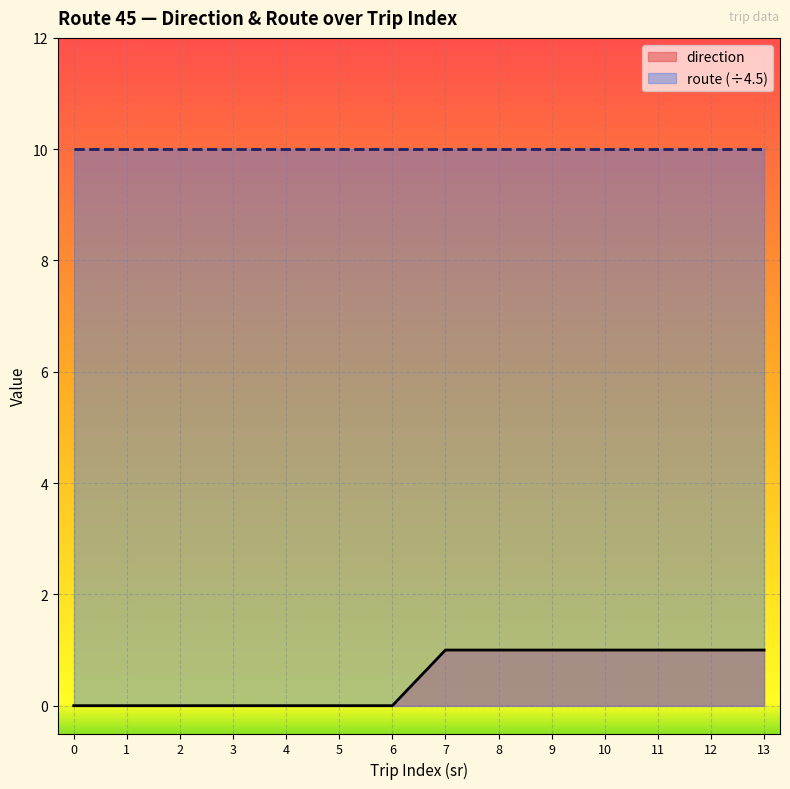

Rank the categories by direction value from lowest to highest.

0, 1, 2, 3, 4, 5, 6, 7, 8, 9, 10, 11, 12, 13